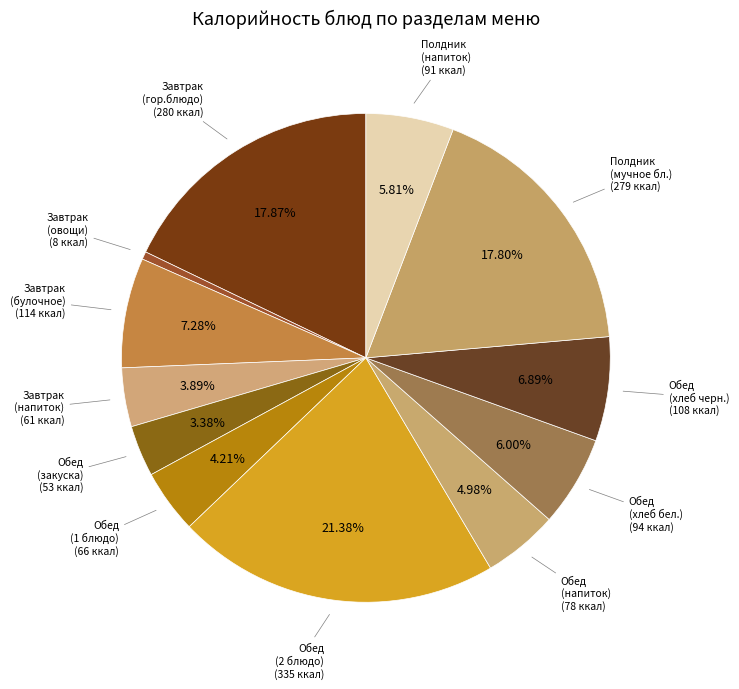

How many slices are in this pie chart?

12